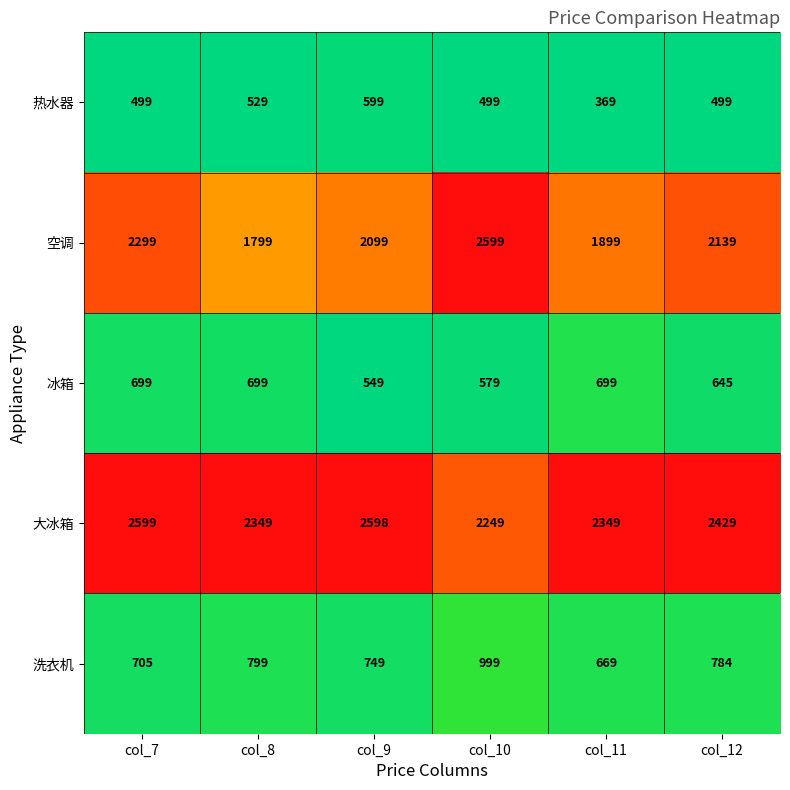

What is the minimum value for 冰箱?

549